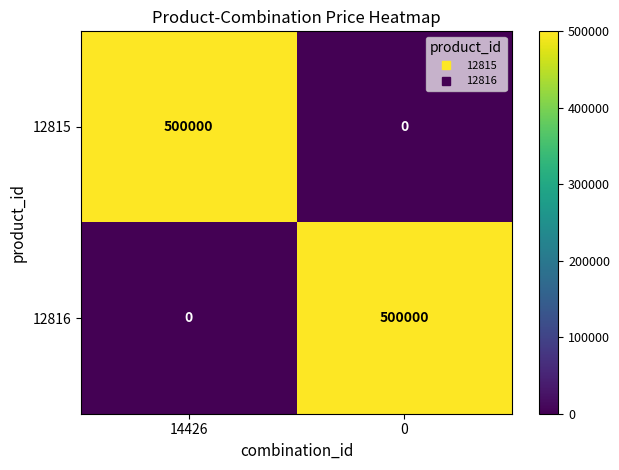

What is the difference between the 12815 values at 14426 and 0?

500000